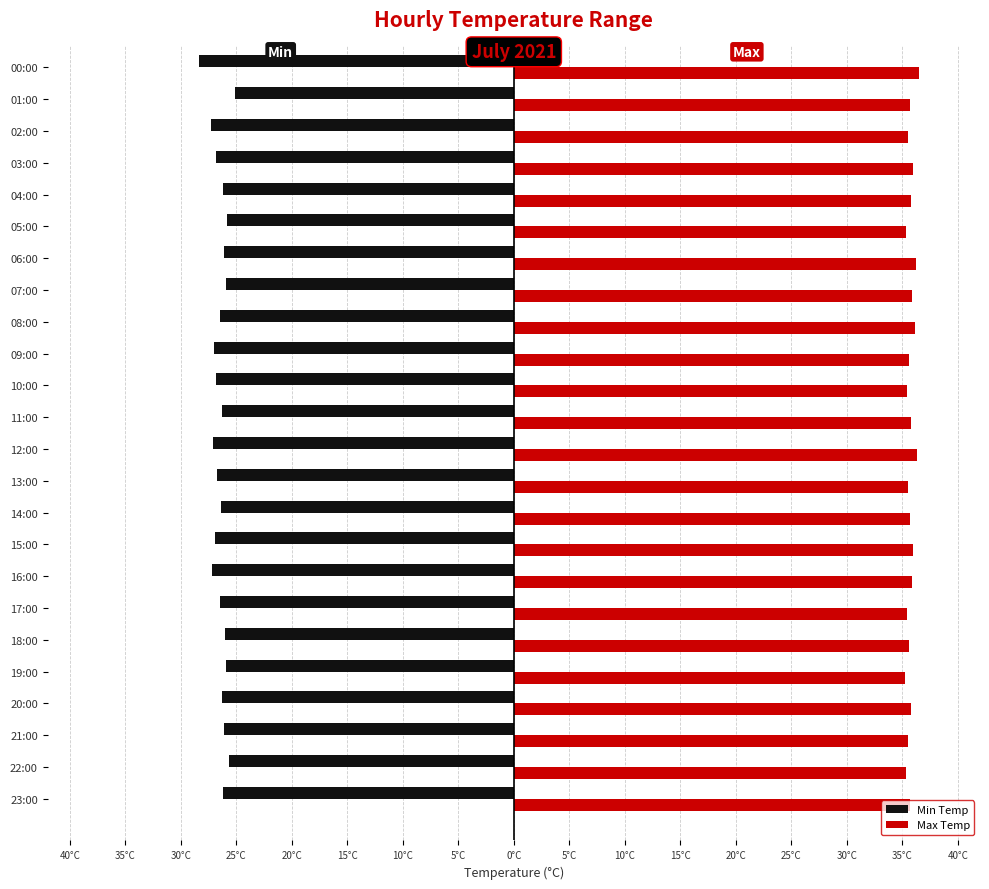

What are all the series names shown in the legend?

Min Temp, Max Temp